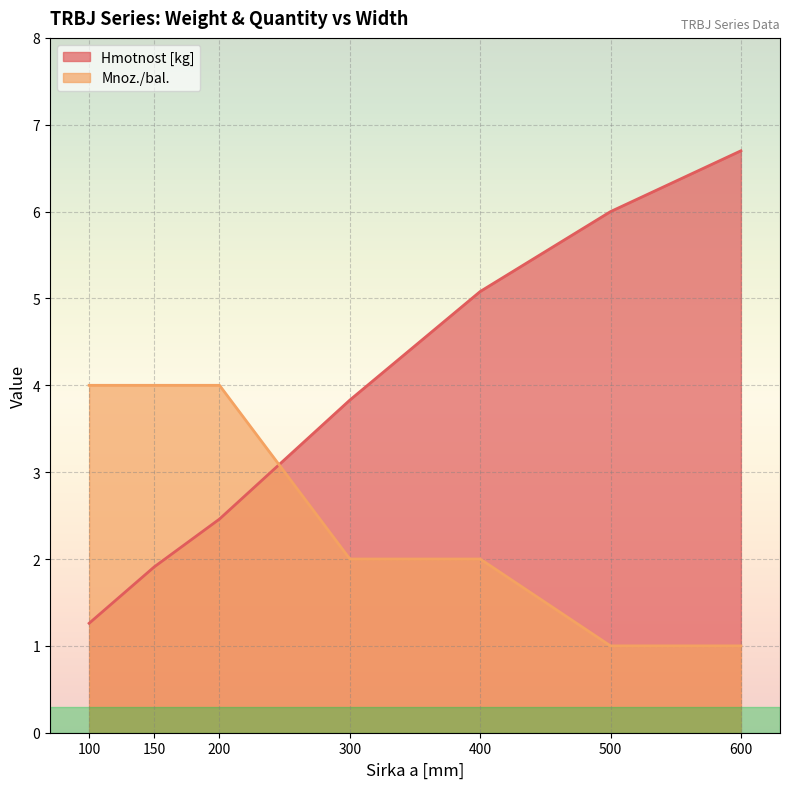

What is the difference between the maximum and minimum values in the Mnoz./bal. series?

3.0